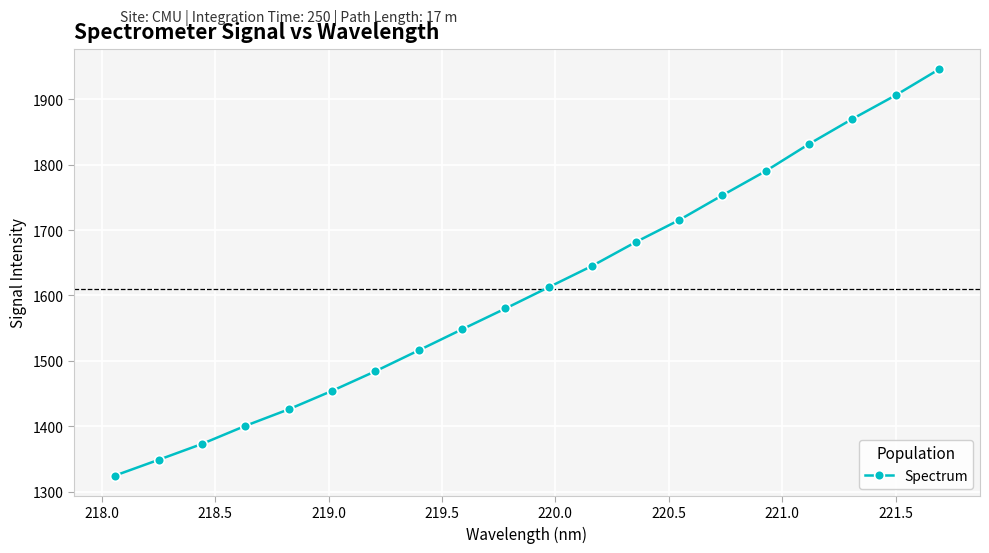

True or false: there are more than 1 points higher than both neighbors.

False